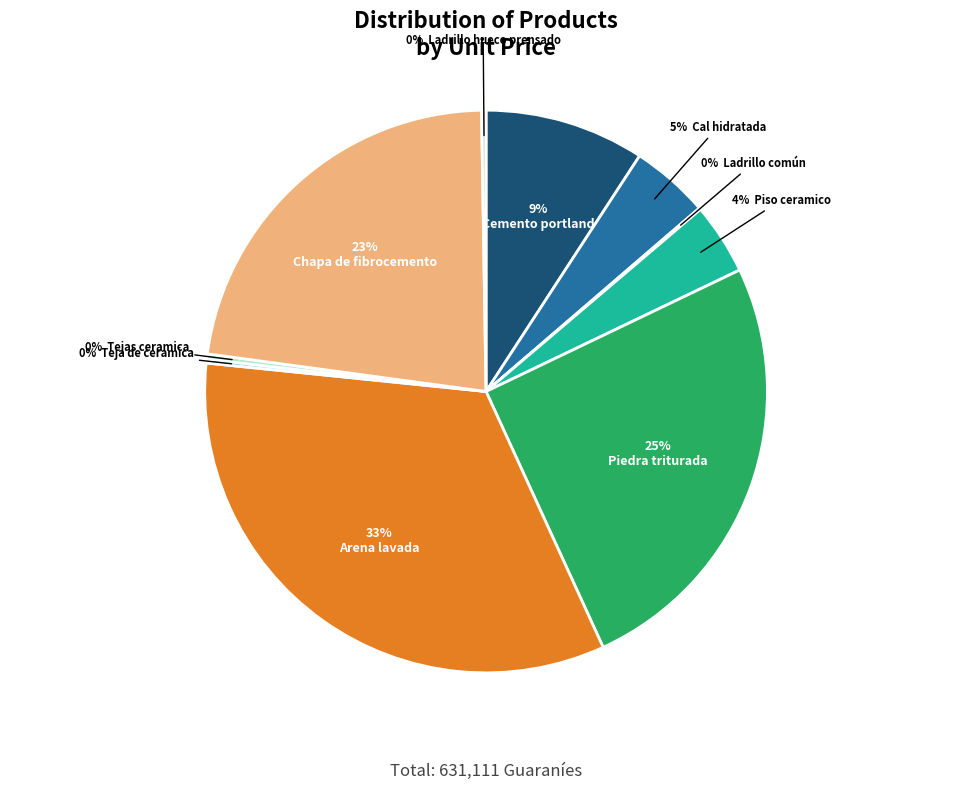

Is there a majority slice in this chart?

No